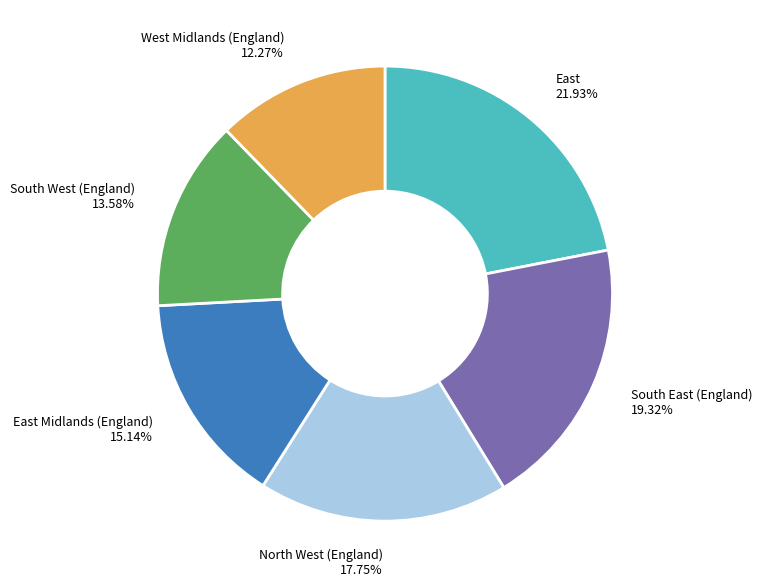

Count the number of slices in the pie.

6